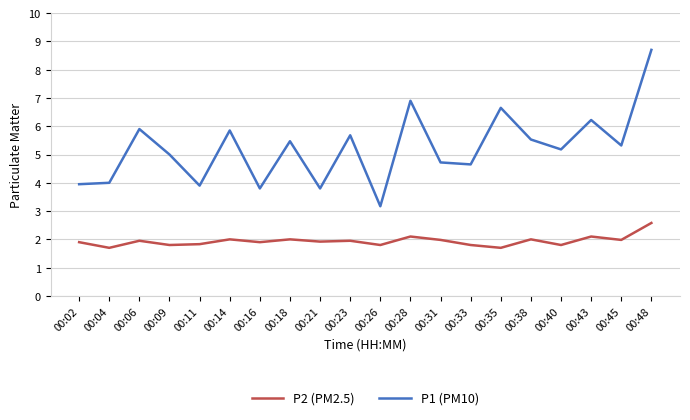

Is it true that P2 (PM2.5) equals 1.9 at 00:06?

True